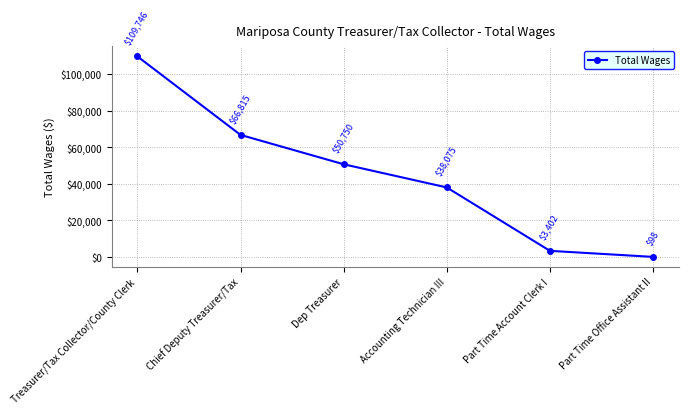

List the labels in order of value, smallest first.

Part Time Office Assistant II, Part Time Account Clerk I, Accounting Technician III, Dep Treasurer, Chief Deputy Treasurer/Tax, Treasurer/Tax Collector/County Clerk